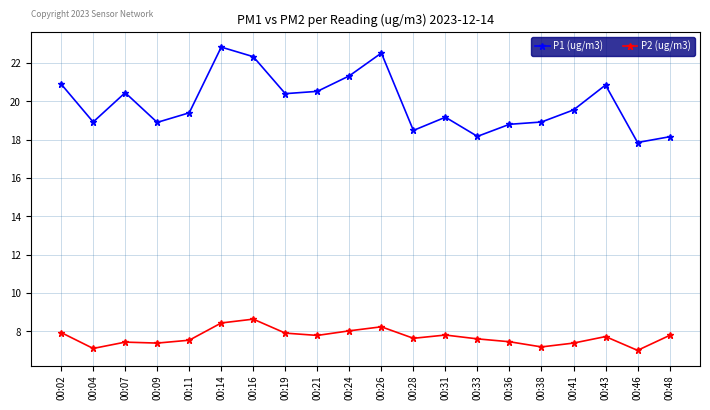

True or false: P1 (ug/m3) has a value of 33.2 at 00:36.

False